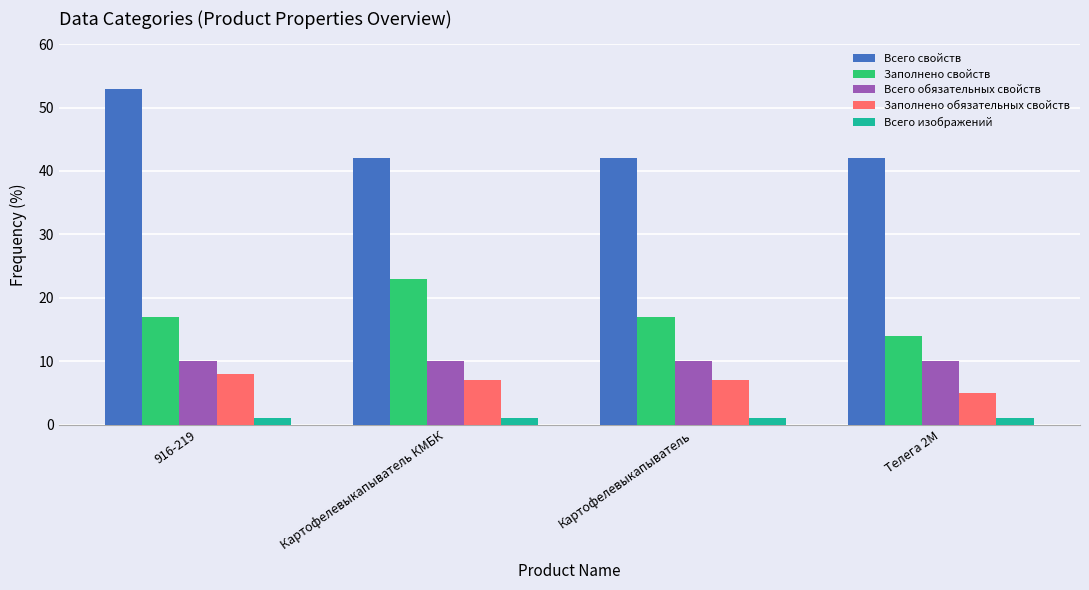

Read the Всего свойств value at Картофелевыкапыватель КМБК, to the nearest 5.

40